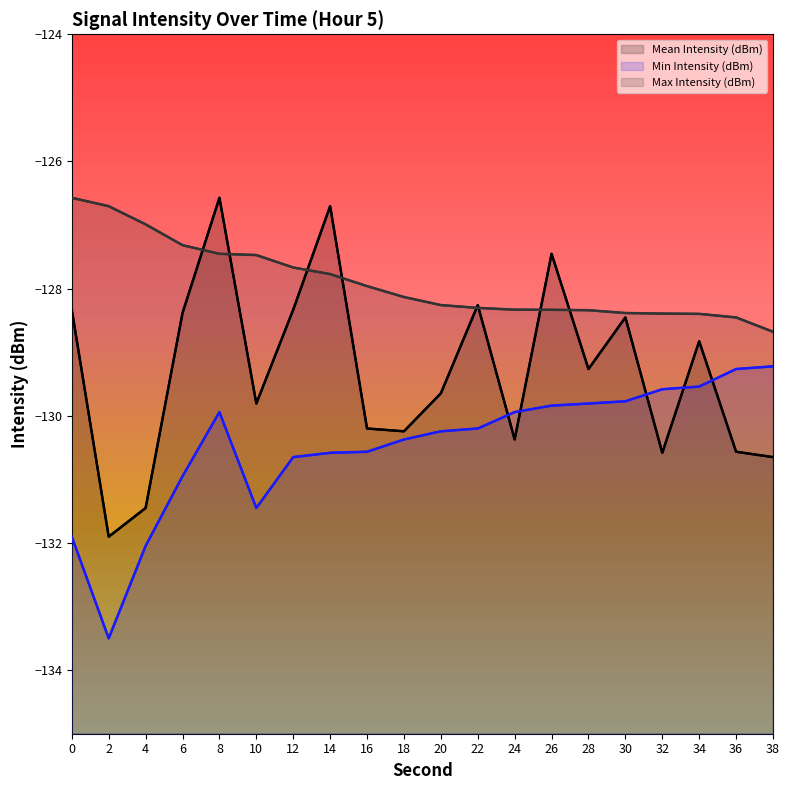

List the labels in order of Min Intensity (dBm) value, largest first.

38, 36, 34, 32, 30, 28, 26, 8, 24, 22, 20, 18, 16, 14, 12, 6, 10, 0, 4, 2